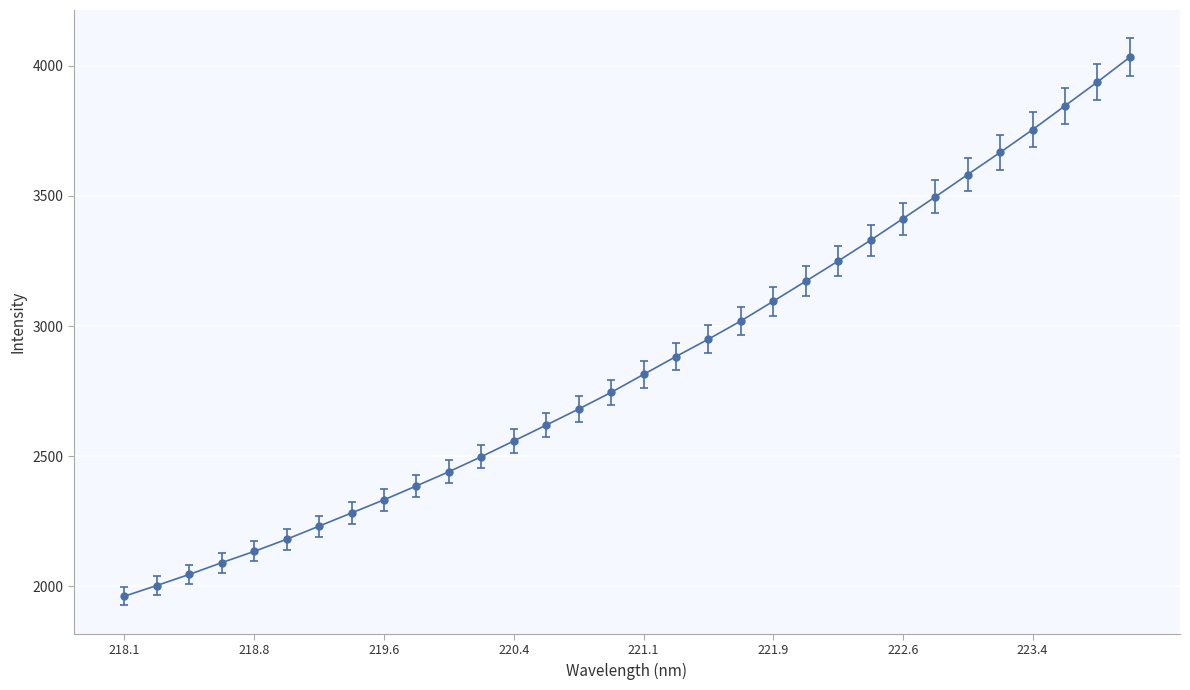

What is the greatest value displayed?

4031.8